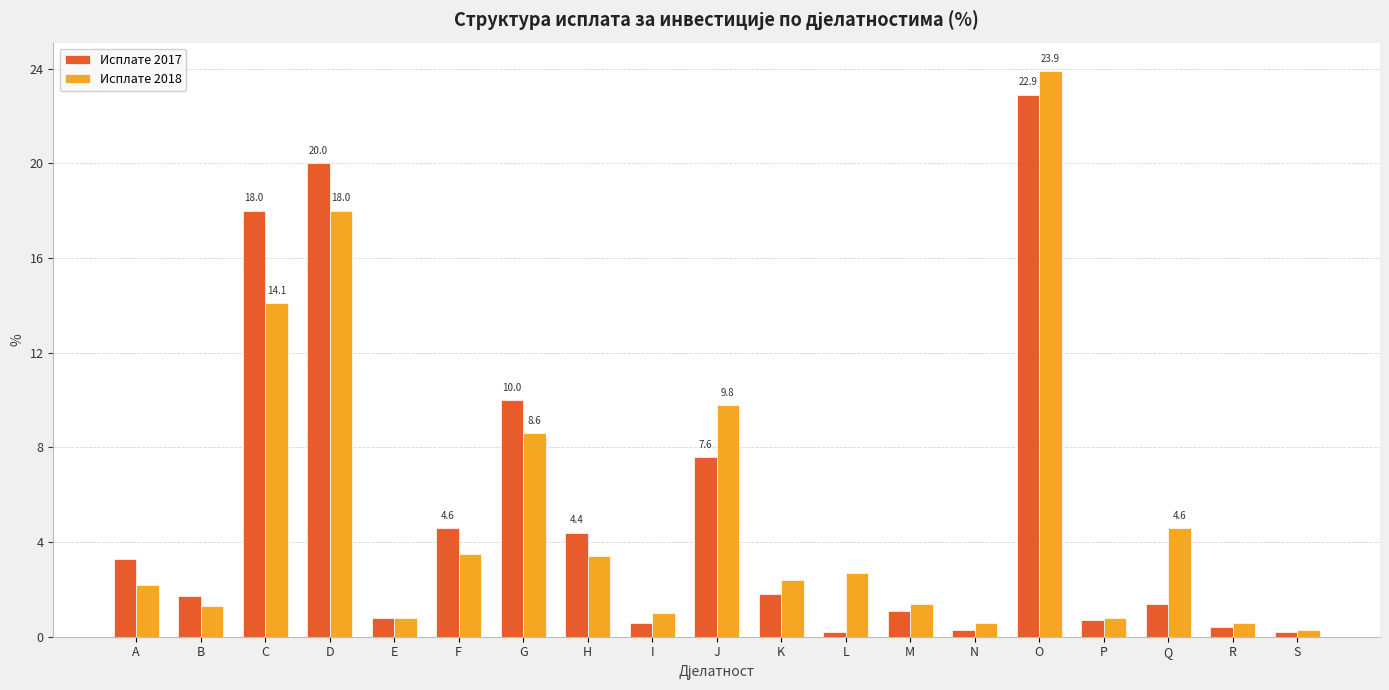

At which category is the sum across all series the highest?

O